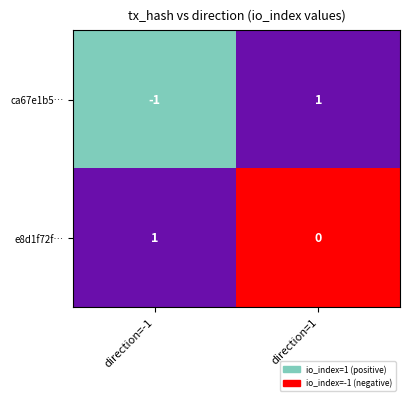

Is it true that ca67e1b5… equals 1 at direction=1?

True